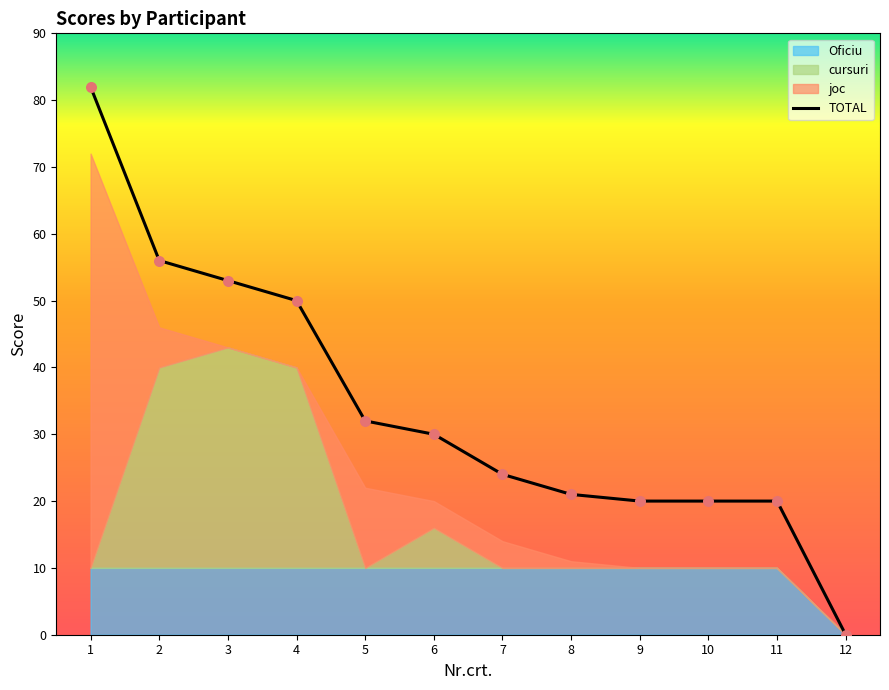

Which has a higher value, 10 or 8?

8